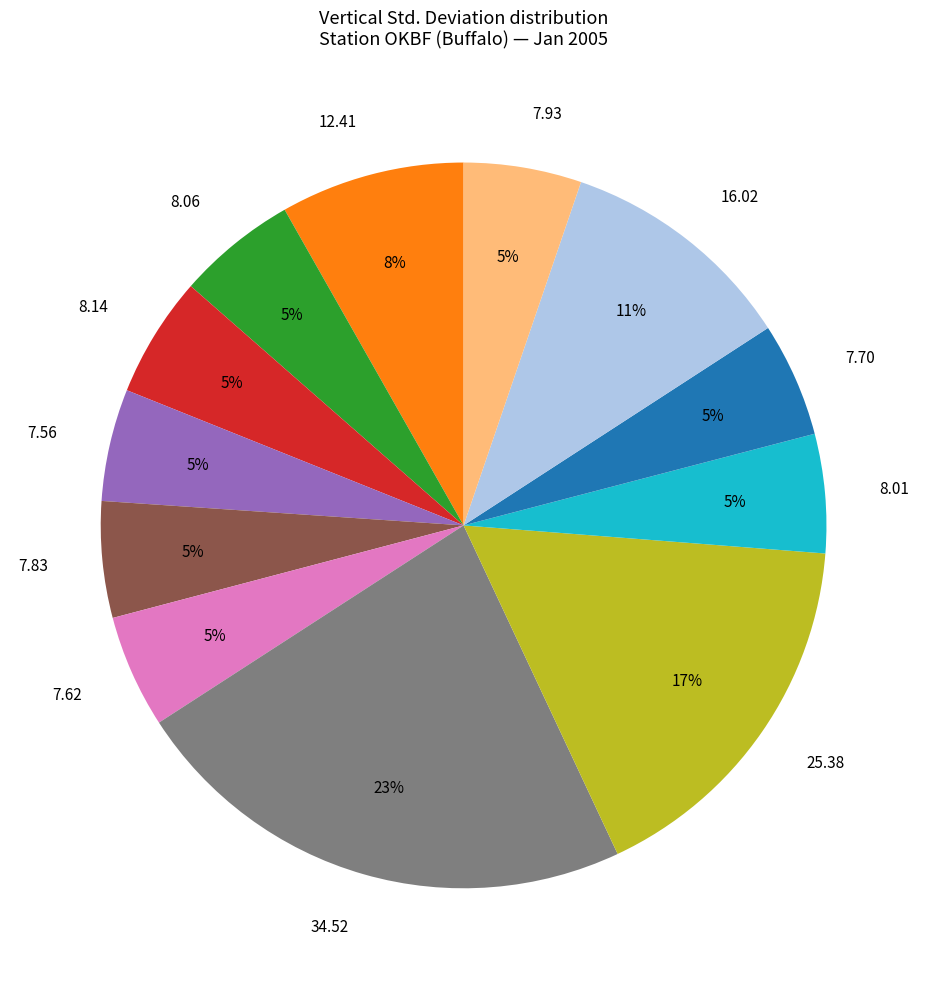

To the nearest percent, what is the difference between the largest and smallest slice percentages?

18%